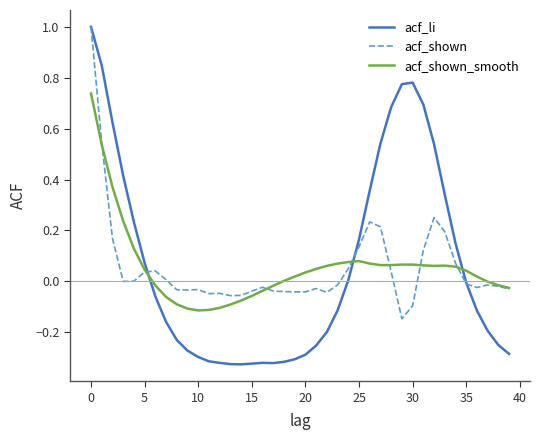

Which series has the largest range (max minus min)?

acf_li